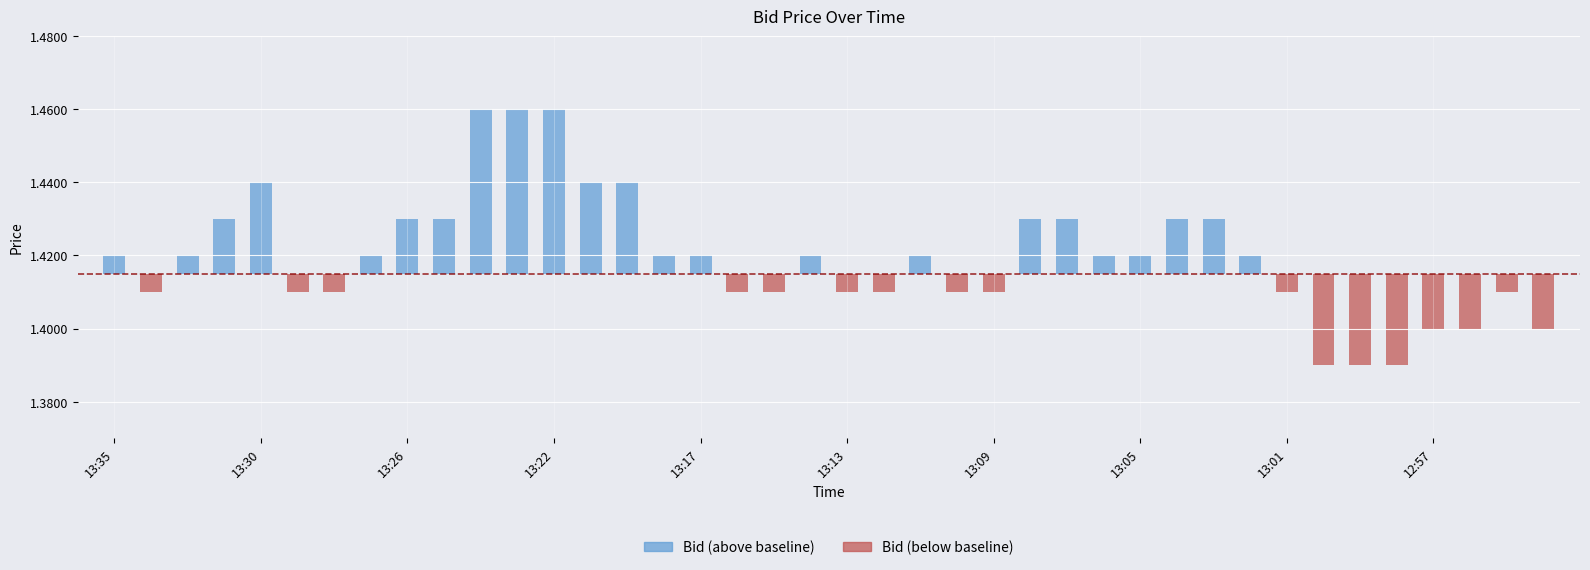

How many categories are shown in the chart?

40